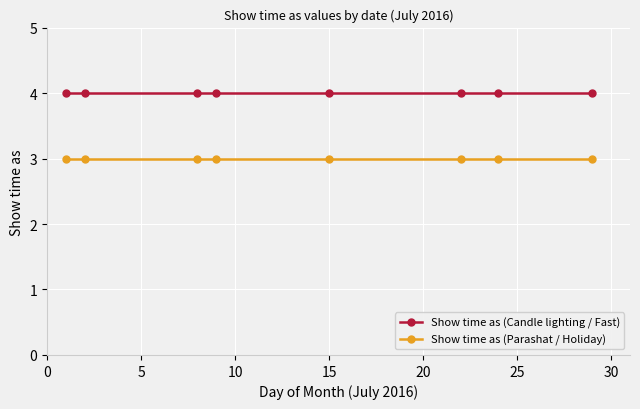

List the series in order of their peak value, highest first.

Show time as (Candle lighting / Fast), Show time as (Parashat / Holiday)